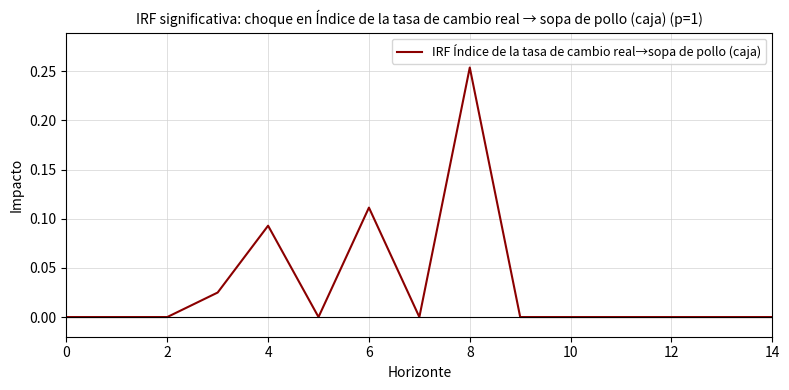

Does the chart display data point markers on the line(s)?

No